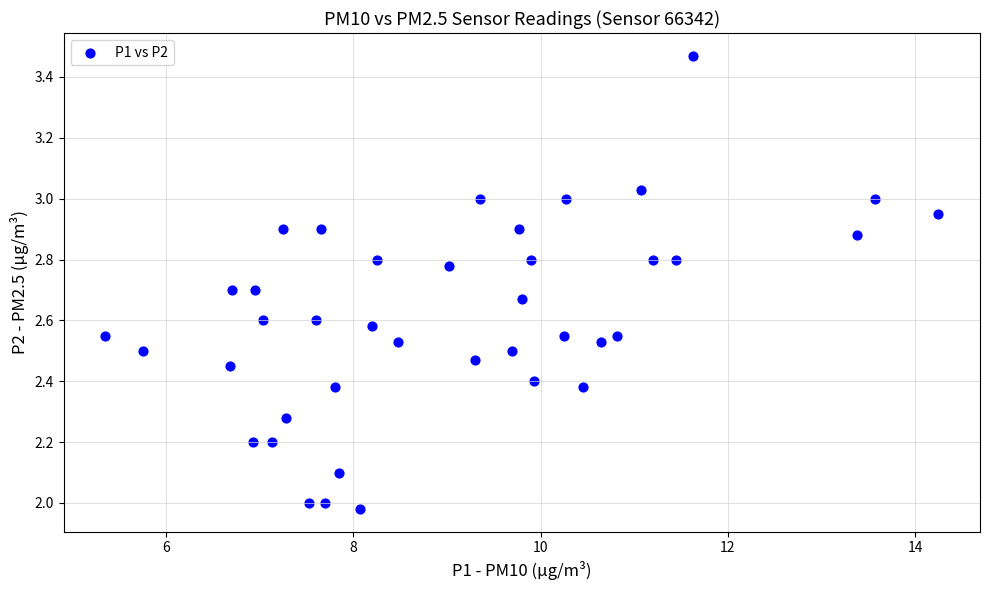

What is the range of X values (max minus min)?

8.9